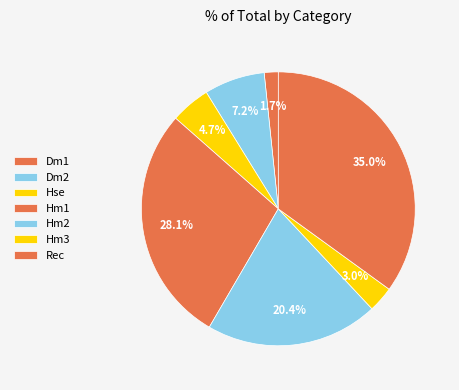

Combined, what portion of the pie is Rec and Hm1?

63.1%